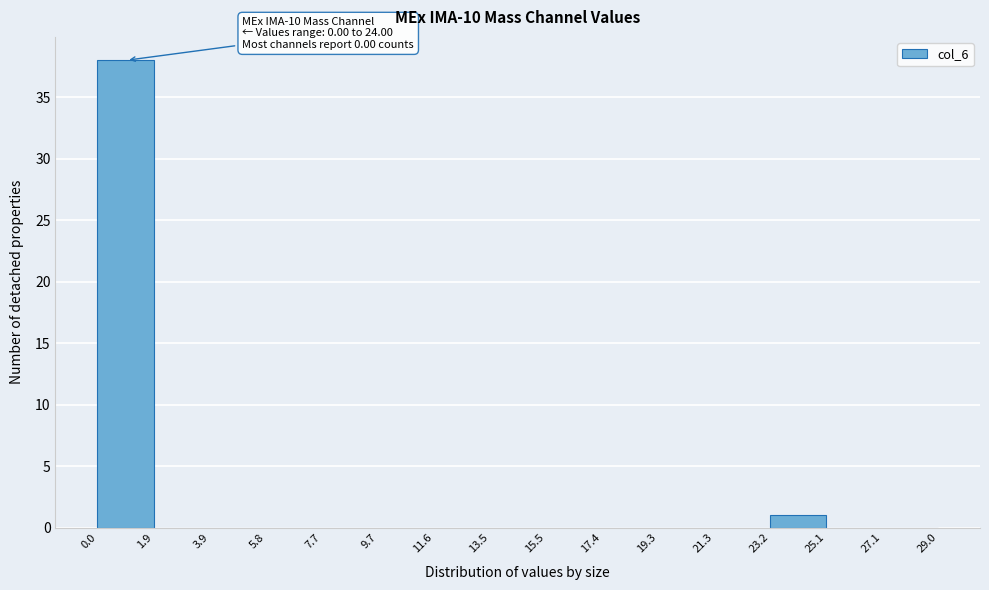

Over which range of the x-axis is the bar tallest?

0.0 to 1.9